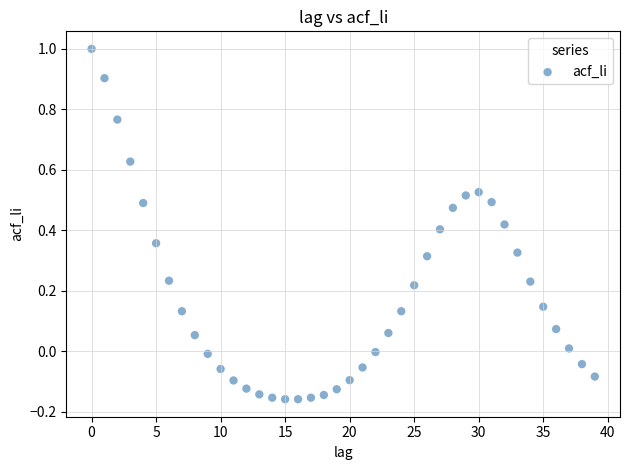

What is the range of Y values (max minus min)?

1.2